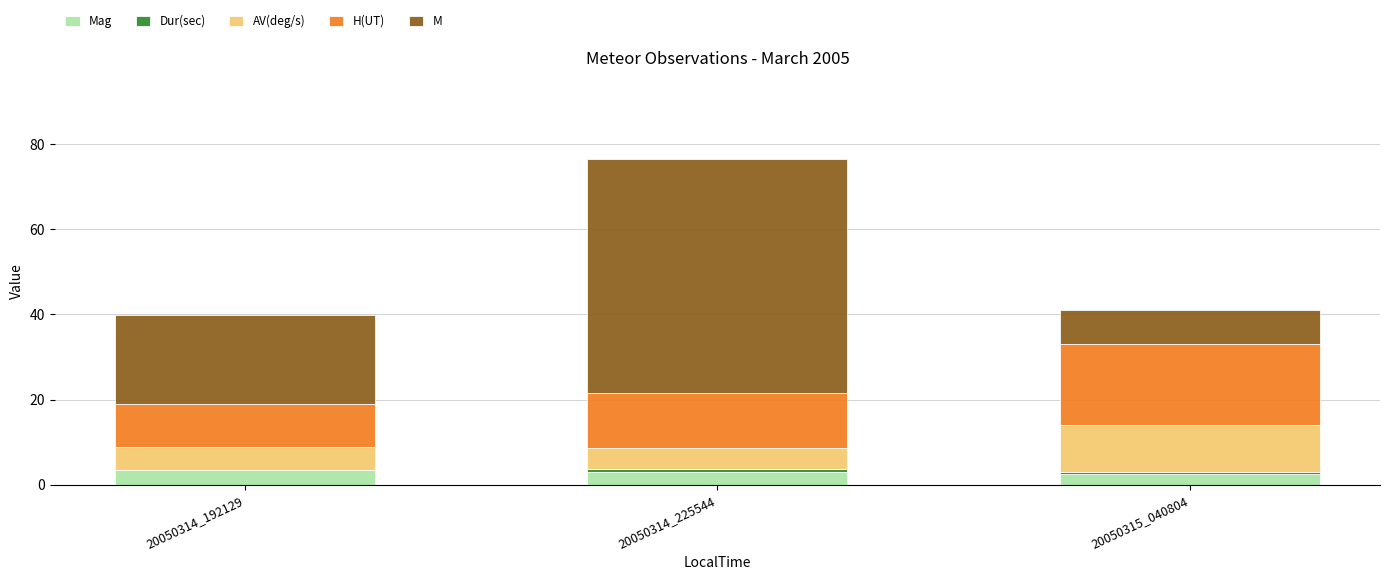

At which category is the sum across all series the highest?

20050314_225544